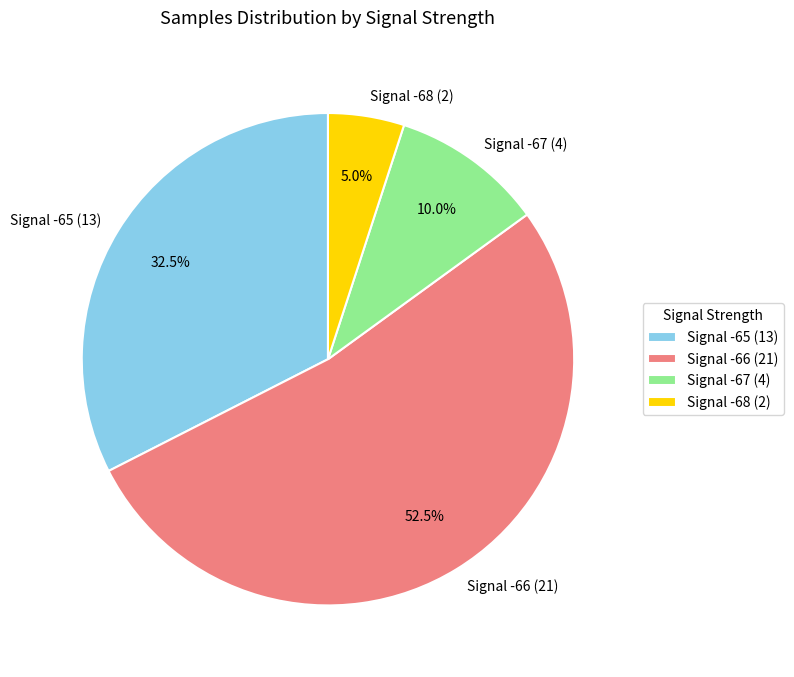

Which has a higher value, Signal -65 (13) or Signal -67 (4)?

Signal -65 (13)